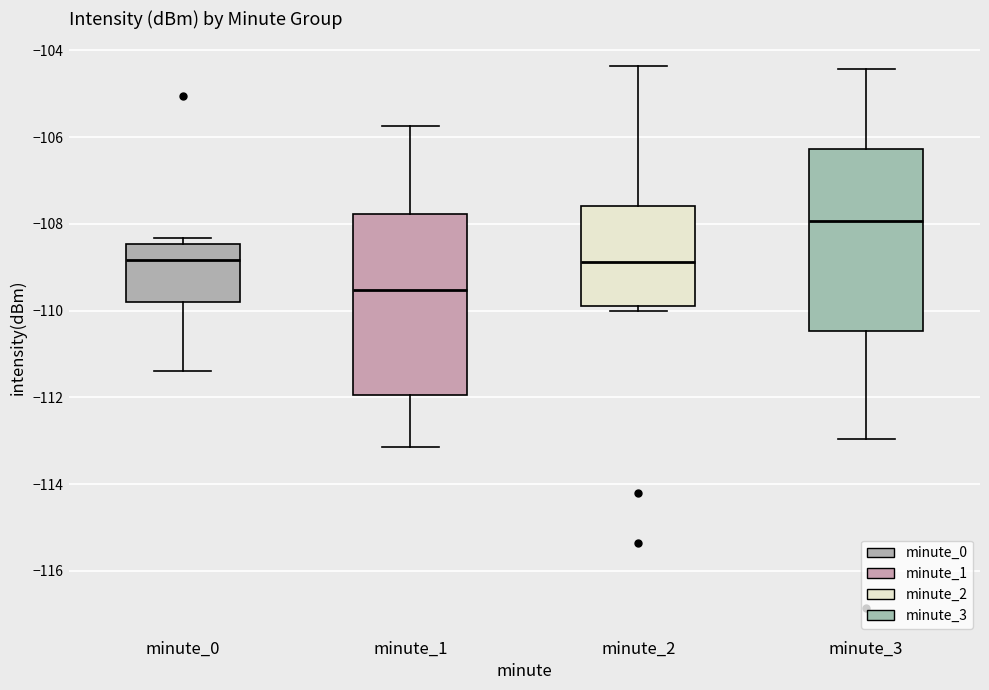

Reading left to right, transcribe this box plot: for each box, give where its median line is, the range the box spans, and where its two whiskers end, as read against the y-axis. The values are not printed on the chart, so give them approximately, as read against the axis.

minute_0: median -108.8, box -109.8 to -108.4, whiskers -111.4 to -108.4 (just above the box's upper edge)
minute_1: median -109.6, box -112.0 to -107.8, whiskers -113.2 to -105.8
minute_2: median -108.8, box -109.8 to -107.6, whiskers -110.0 to -104.4
minute_3: median -108.0, box -110.4 to -106.2, whiskers -113.0 to -104.4